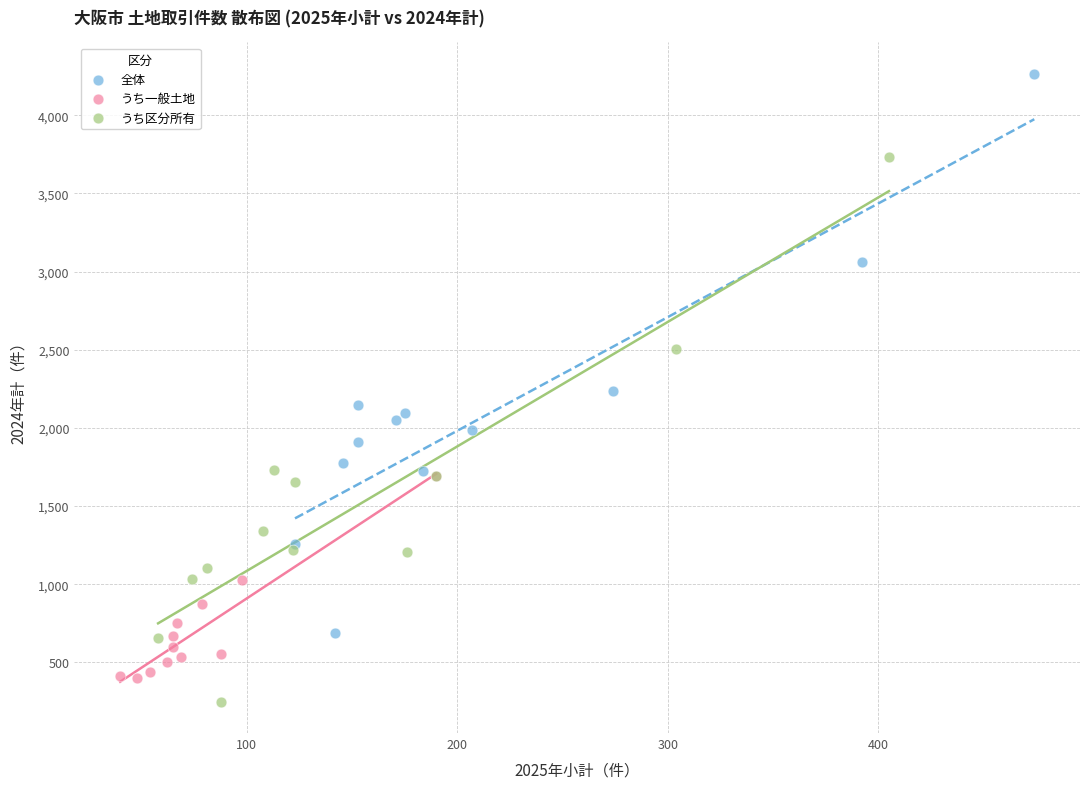

Which series contains the highest Y value?

全体